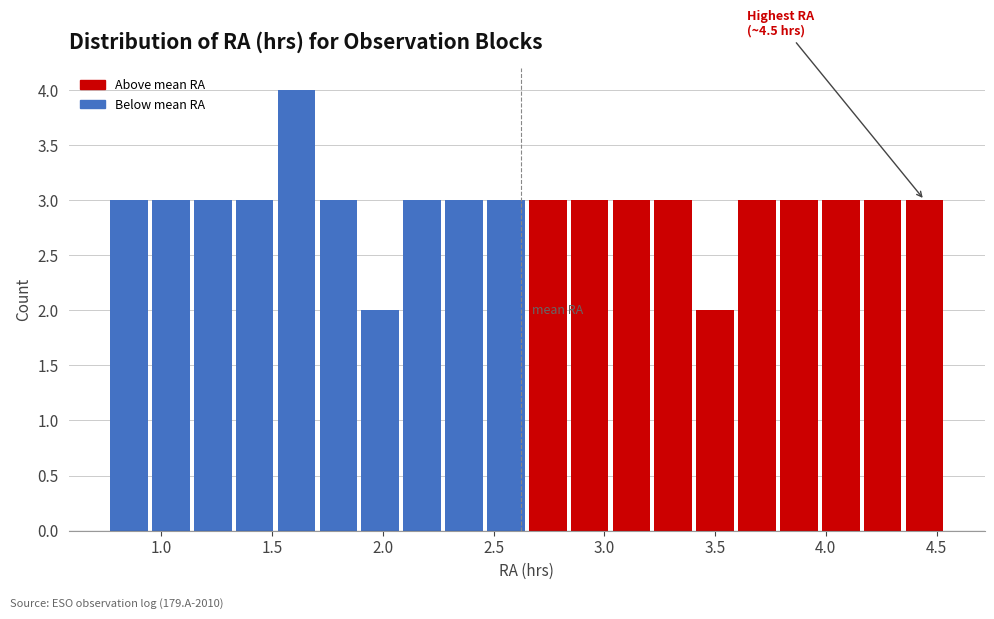

Around what value on the x-axis is the tallest bar? Give the approximate position of its centre, as read against the axis.

1.60